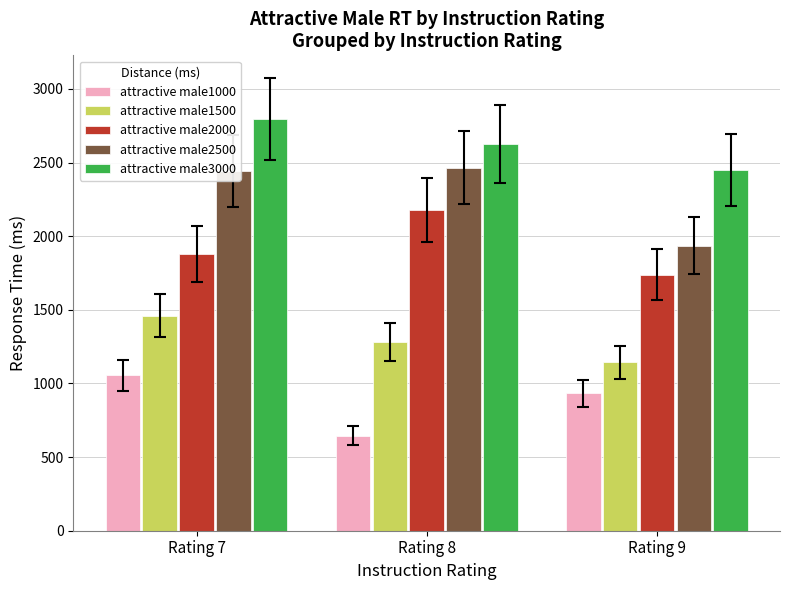

Is it true that attractive male2000 equals 2538.6 at Rating 9?

False